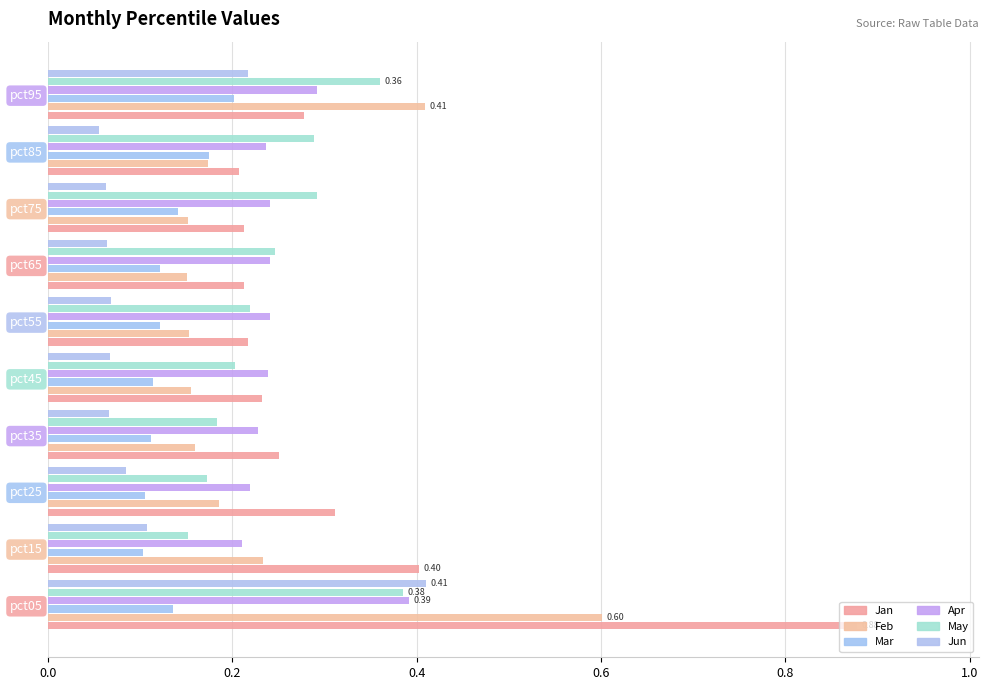

At how many categories does at least one series exceed 0?

10